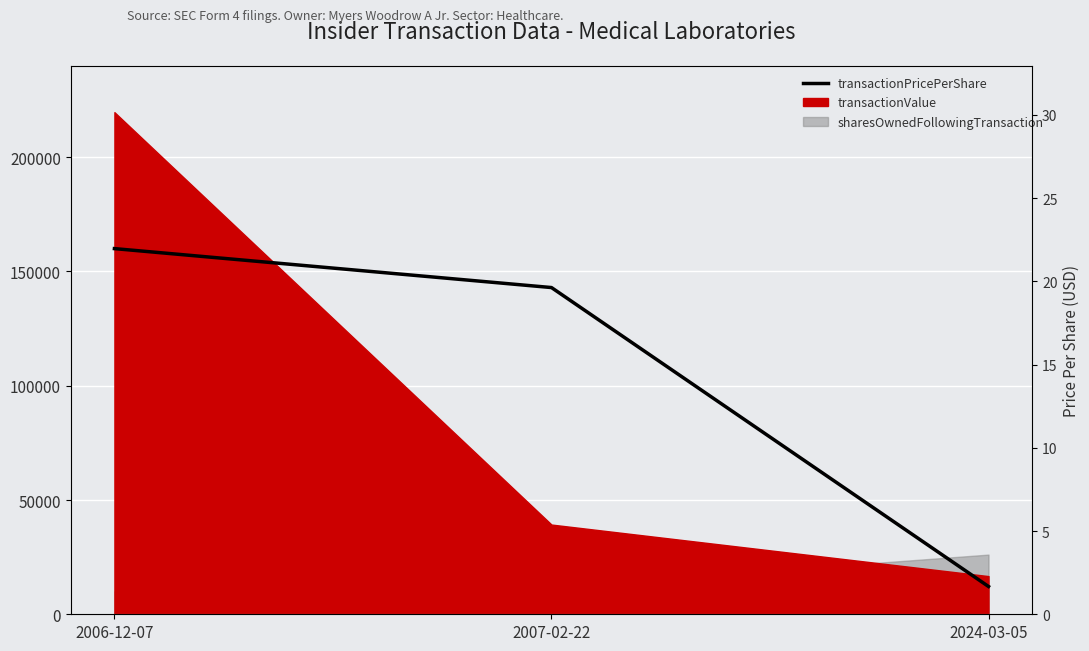

How many lines are shown in the chart?

1